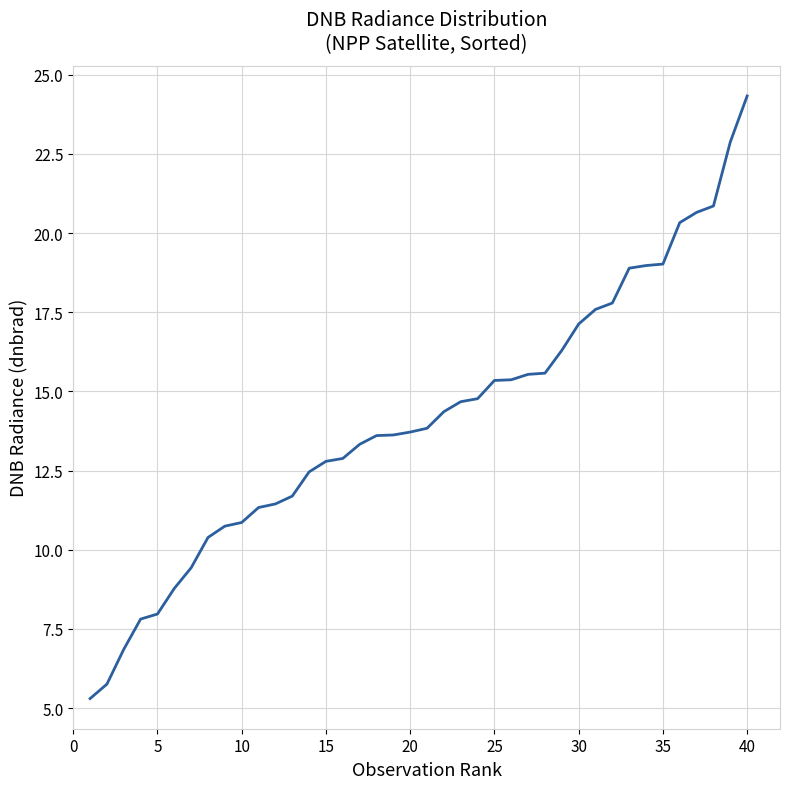

Which label corresponds to the largest value in the chart?

40